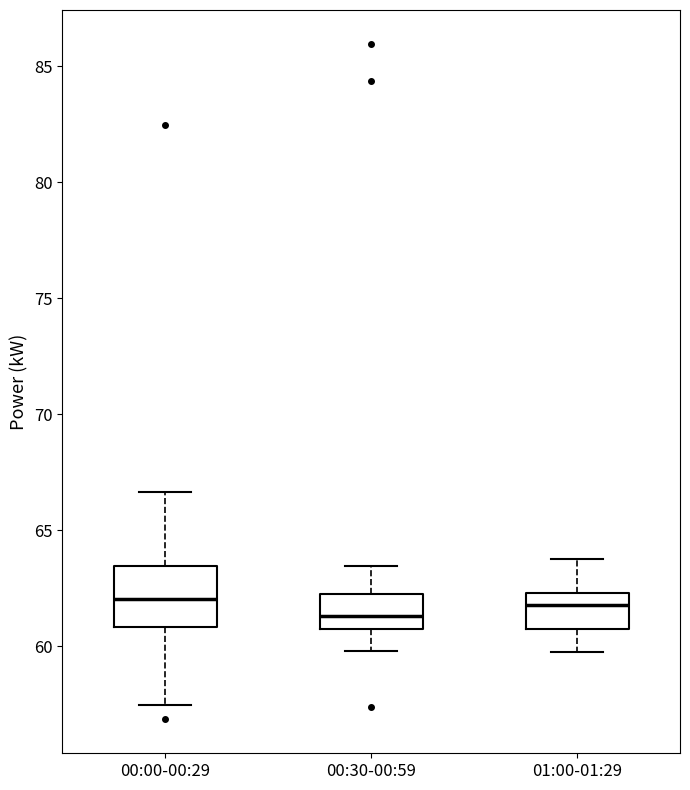

Where is the lower edge of the box for 00:00-00:29 on the y-axis? The values are not printed on the chart, so give them approximately, as read against the axis.

61.0